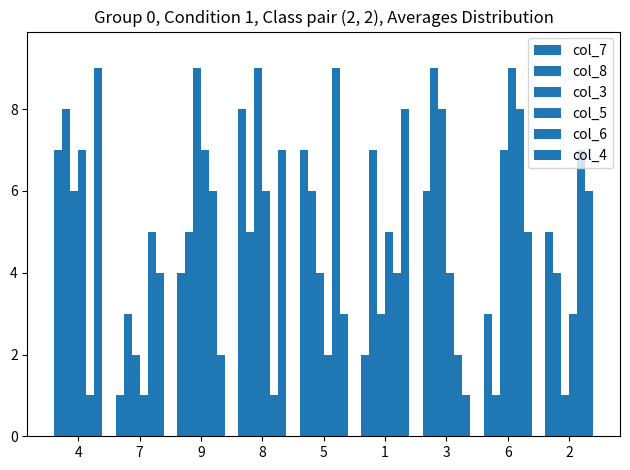

Rank the categories by col_8 value from lowest to highest.

6, 7, 2, 9, 8, 5, 1, 4, 3